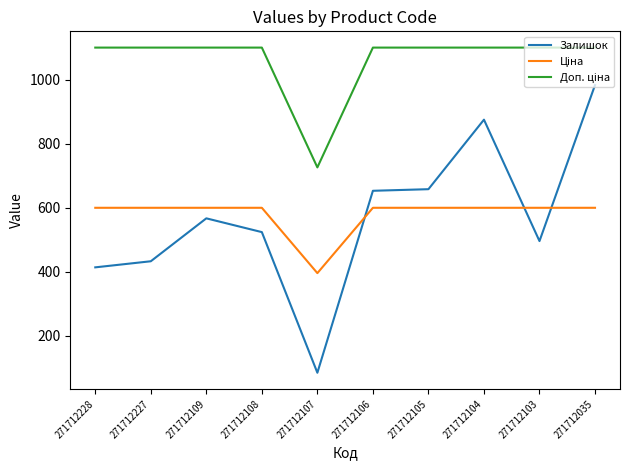

Which series changed the most between 271712228 and 271712108?

Залишок